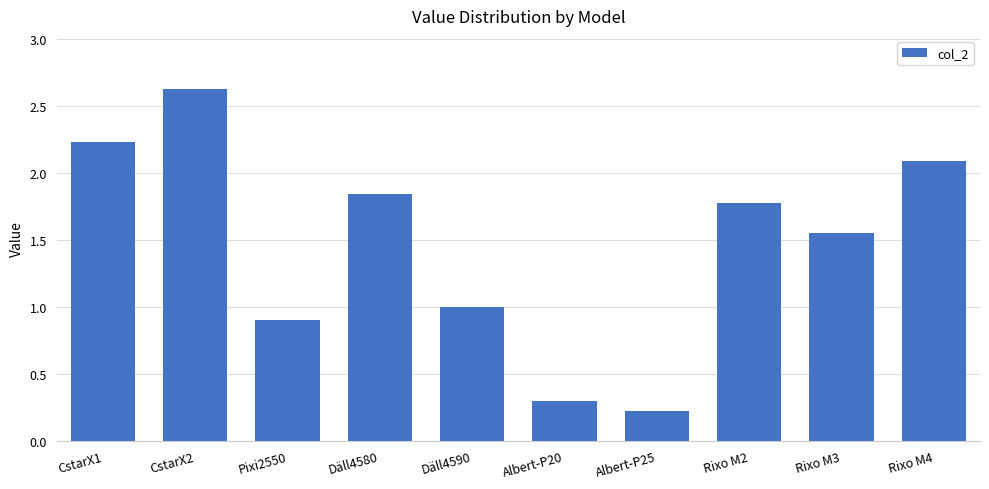

Read the value at Albert-P20.

0.3